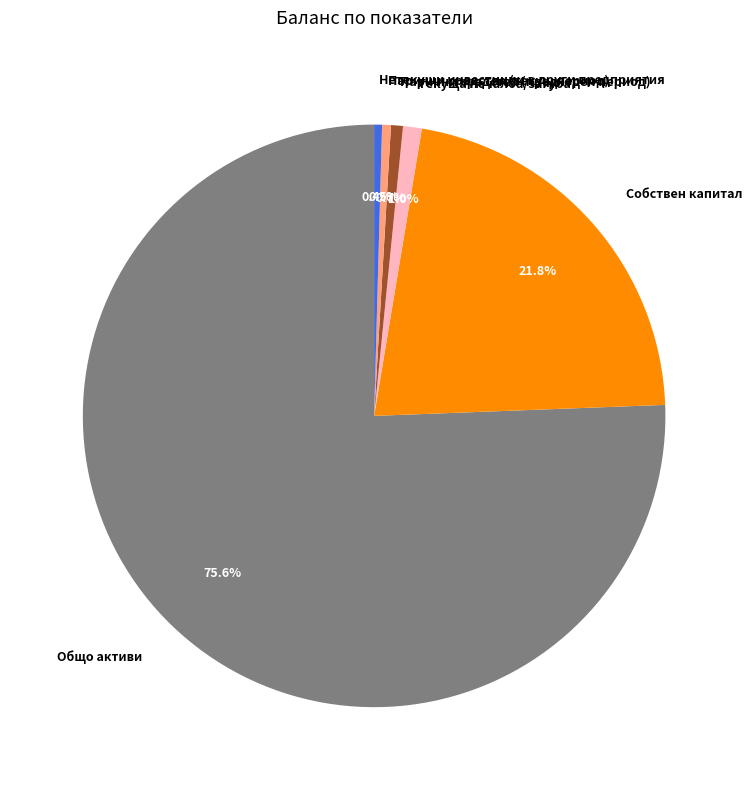

Does Общо активи account for over 50% of the chart?

Yes